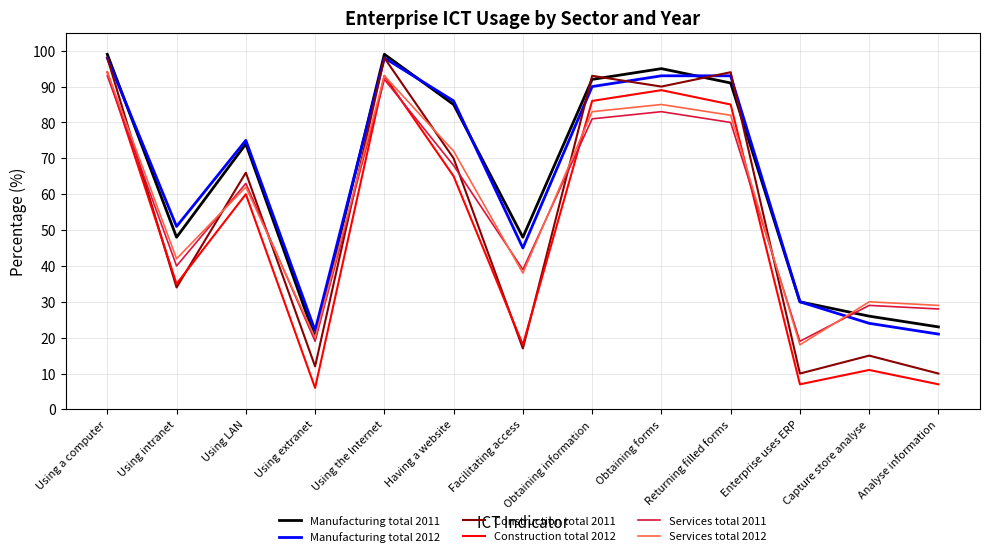

Is this an area chart (filled region under the line)?

No